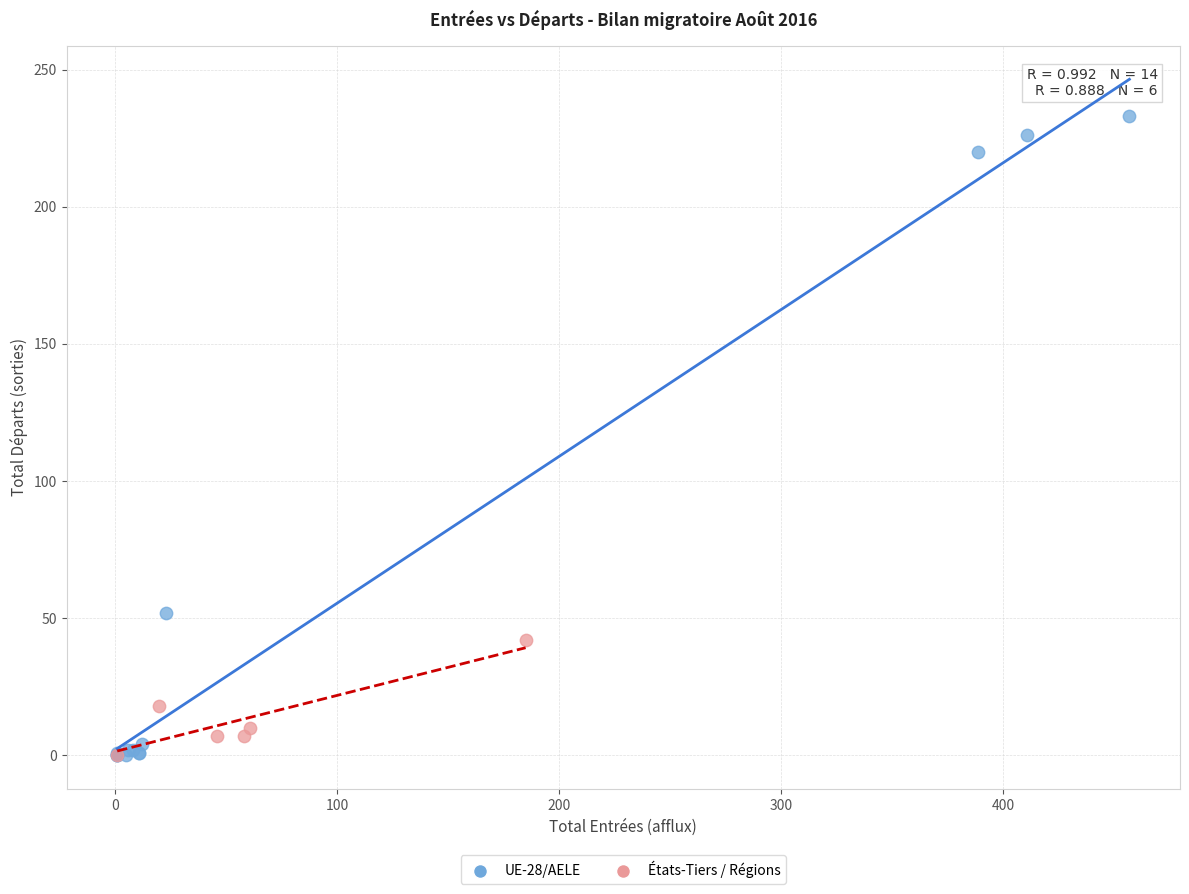

Which series has the largest Y range (max minus min)?

UE-28/AELE